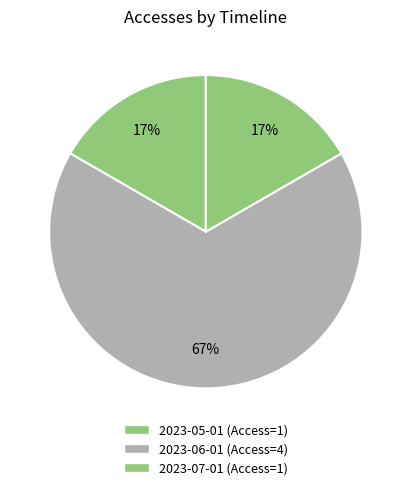

True or false: 2023-07-01 accounts for 27% of the total.

False